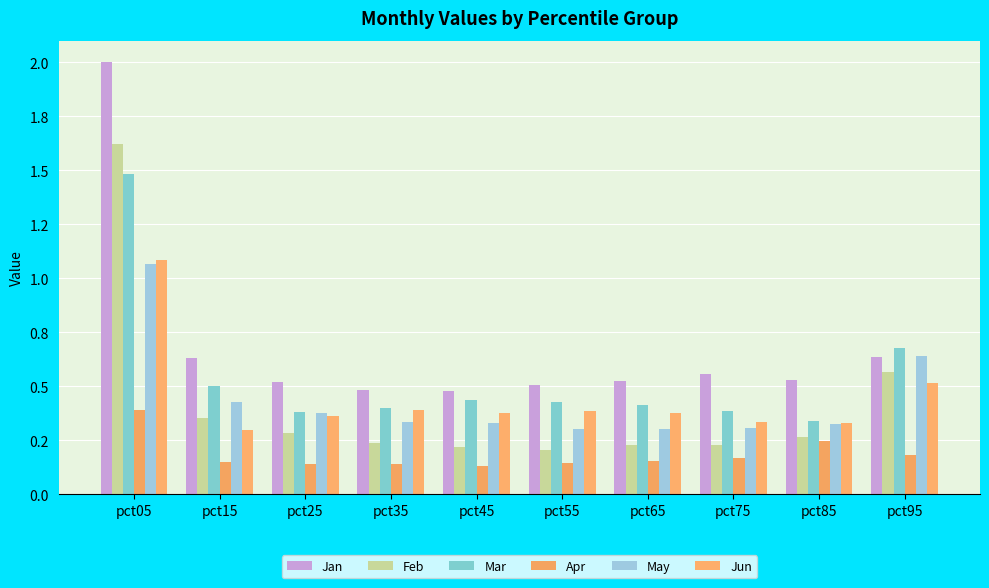

True or false: Jan has a value of 0.3 at pct65.

False